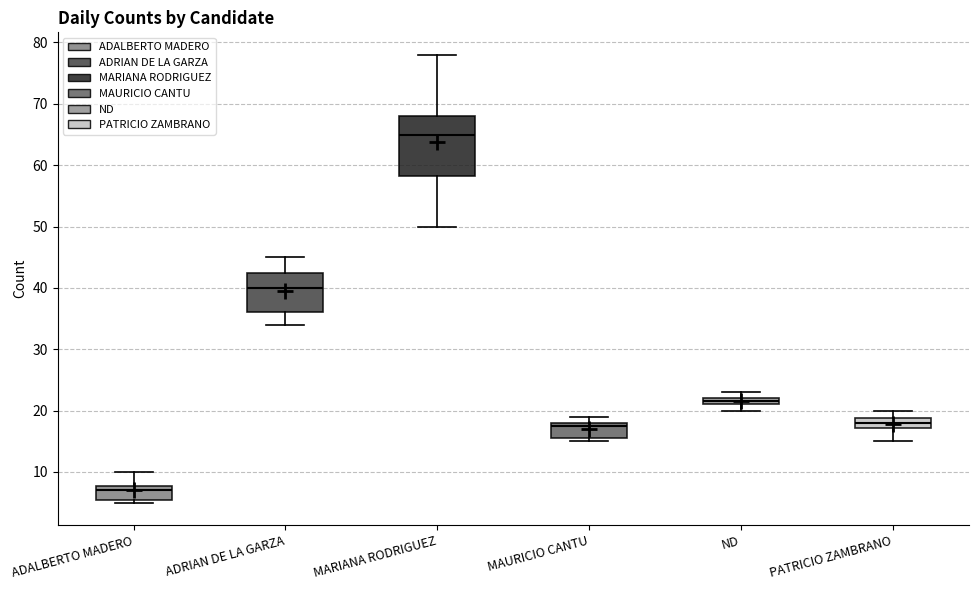

Where is the lower edge of the box for ADALBERTO MADERO on the y-axis? The values are not printed on the chart, so give them approximately, as read against the axis.

6